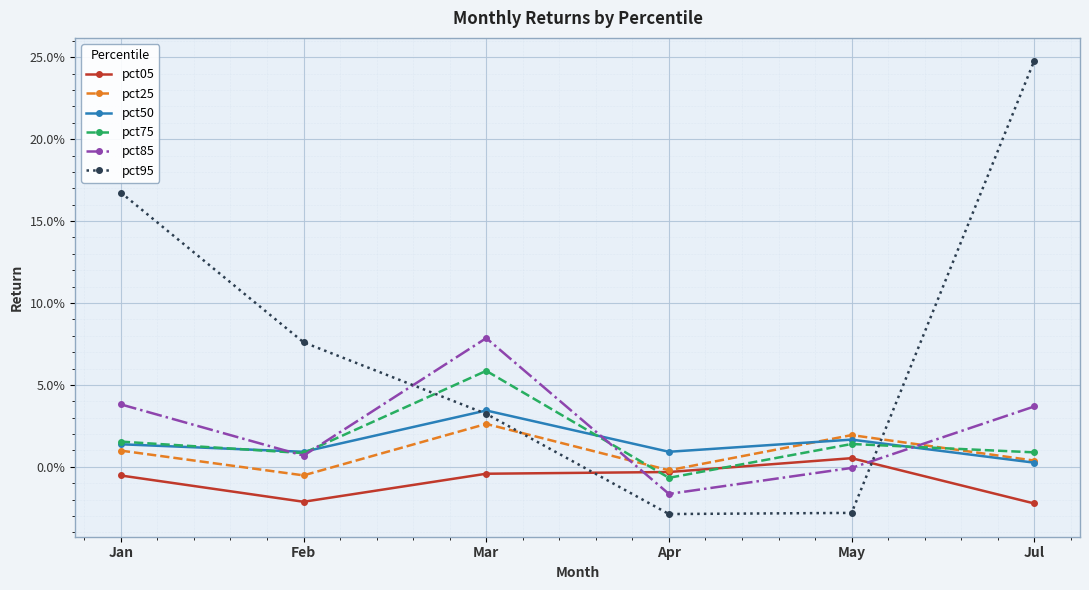

The pct05 series shows -0.0 at Feb. True or false?

False